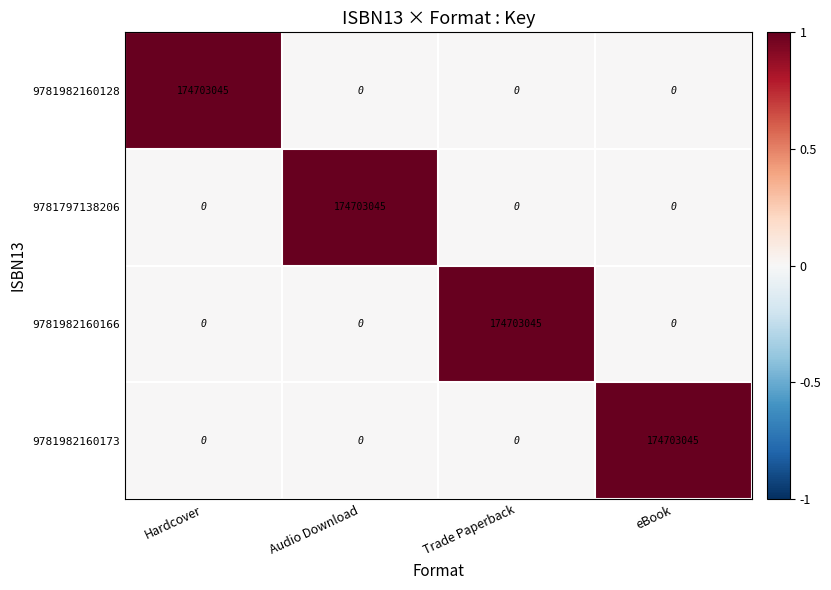

True or false: 9781982160173 has a value of 57434328 at Trade Paperback.

False